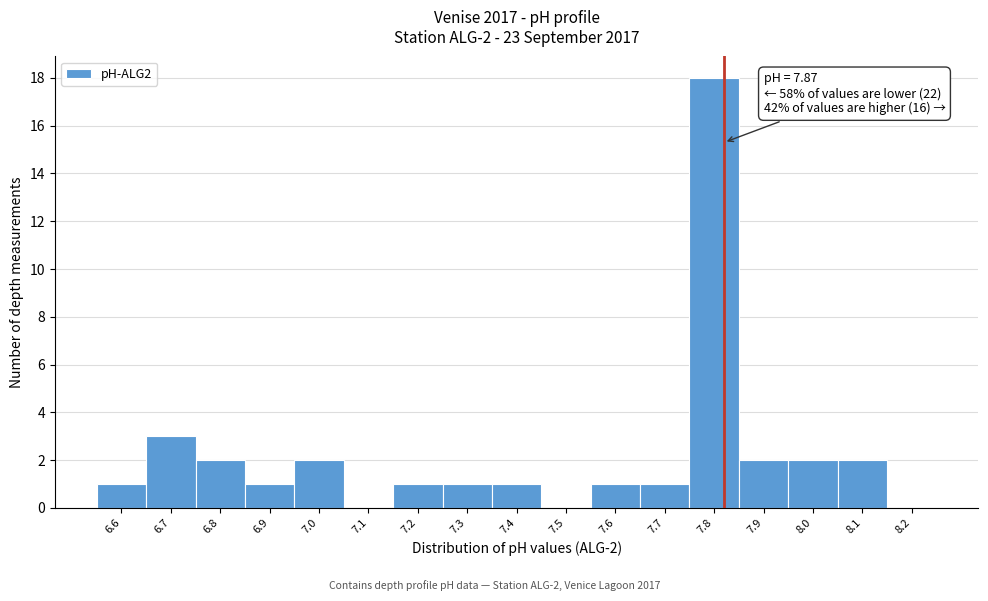

Reading left to right, list all the values displayed in this chart.

6.6=1	6.7=3	6.8=2	6.9=1	7.0=2	7.1=0	7.2=1	7.3=1	7.4=1	7.5=0	7.6=1	7.7=1	7.8=18	7.9=2	8.0=2	8.1=2	8.2=0